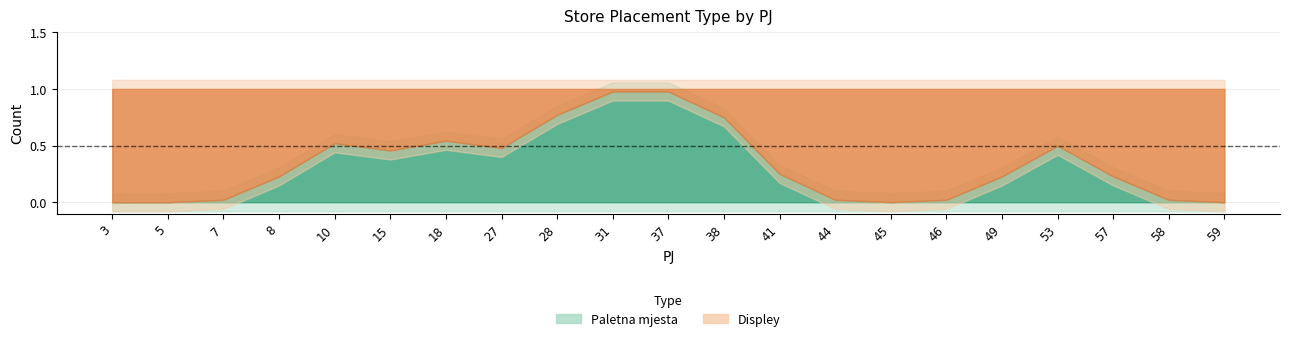

What are all the series names shown in the legend?

Paletna mjesta, Displey